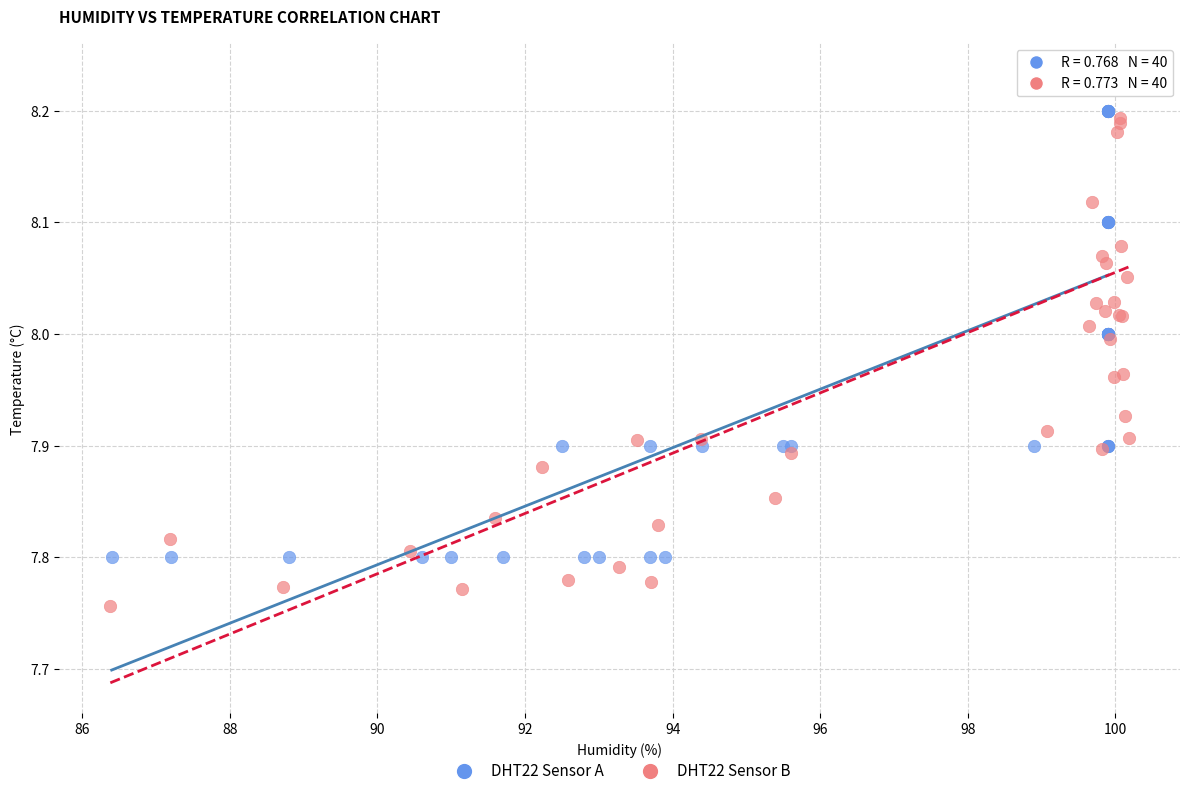

What are all the series names shown in the legend?

DHT22 Sensor A, DHT22 Sensor B